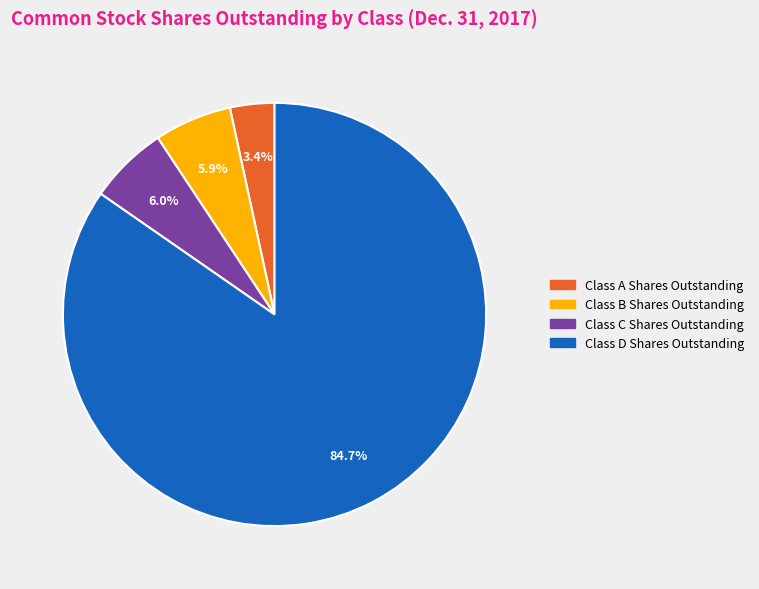

To the nearest percent, what is the difference between the Class B Shares Outstanding and Class D Shares Outstanding slice percentages?

79%